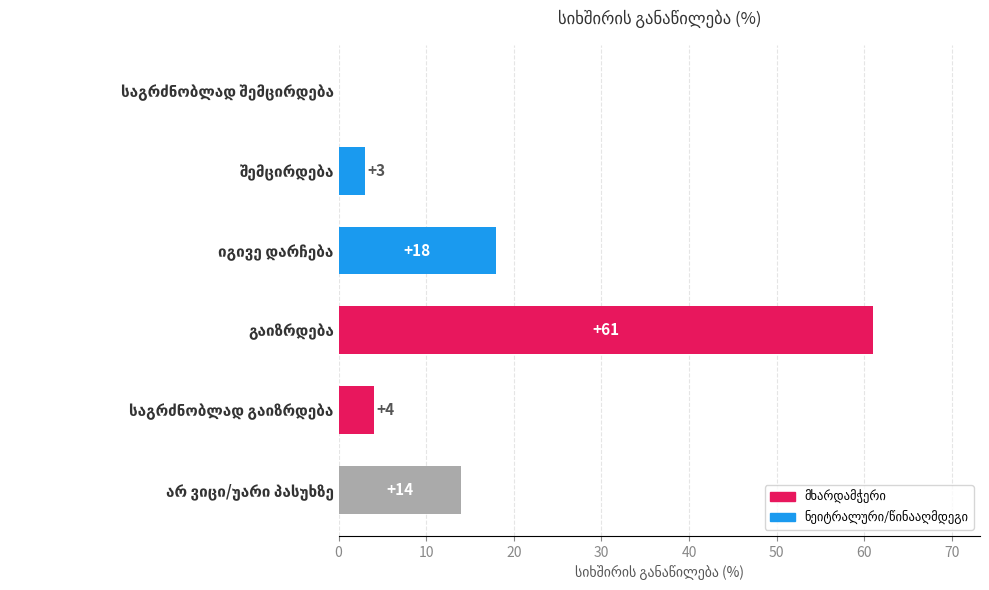

What is the sum of all values?

100